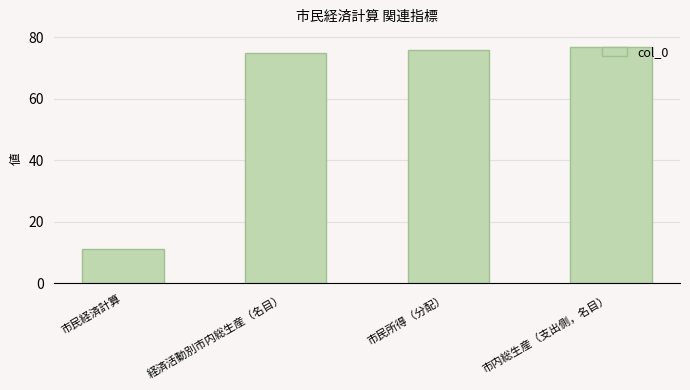

The value at 市内総生産（支出側，名目） is 43. True or false?

False